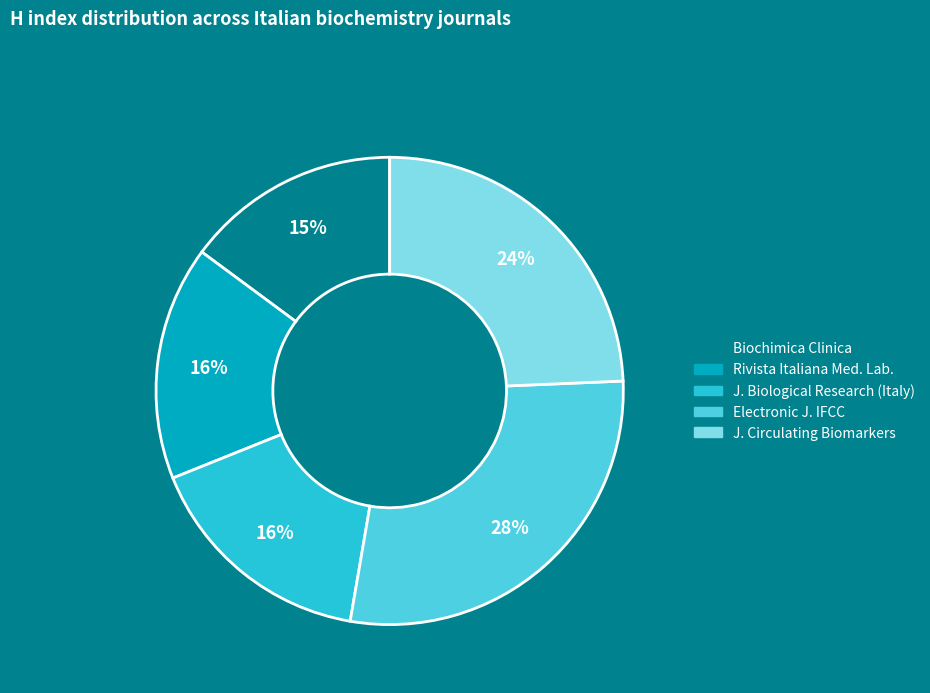

What percentage is the J. Circulating Biomarkers slice, to the nearest percent?

24%